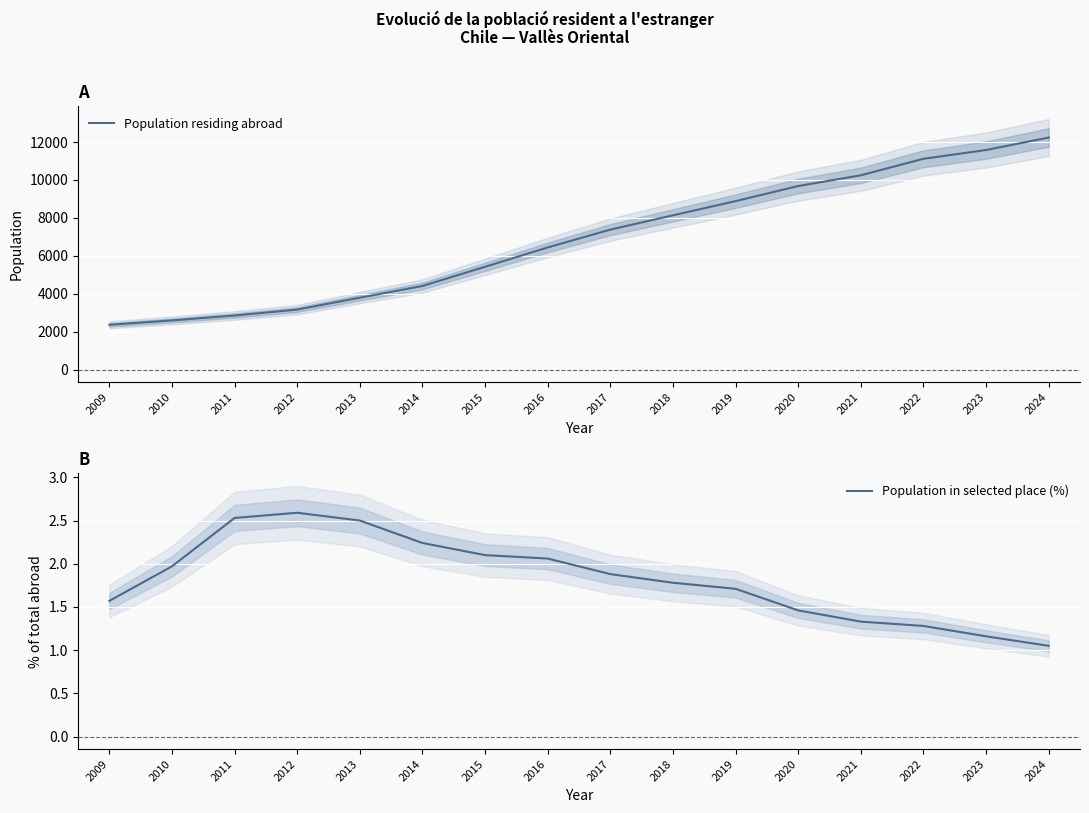

What is the average value of the Population residing abroad series?

6895